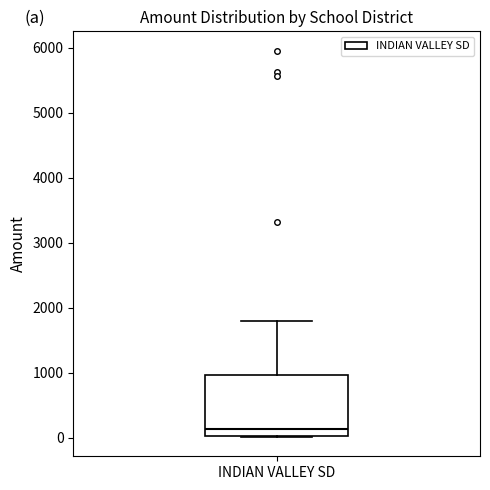

Read this box plot against the y-axis: the position of the median line, the range covered by the box, and the ends of both whiskers. The values are not printed on the chart, so give them approximately, as read against the axis.

median 100, box 0 to 1000, whiskers 0 to 1800